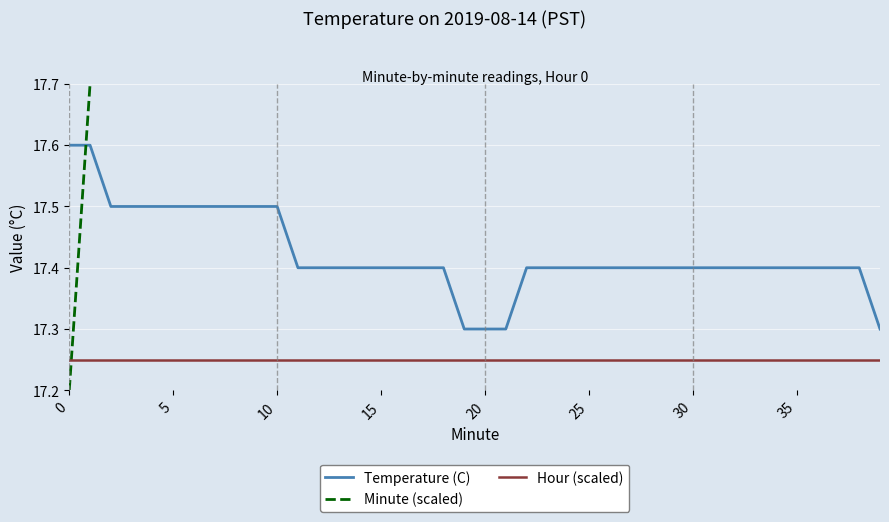

After their last crossing, which series has the higher values: Minute (scaled) or Temperature (C)?

Minute (scaled)